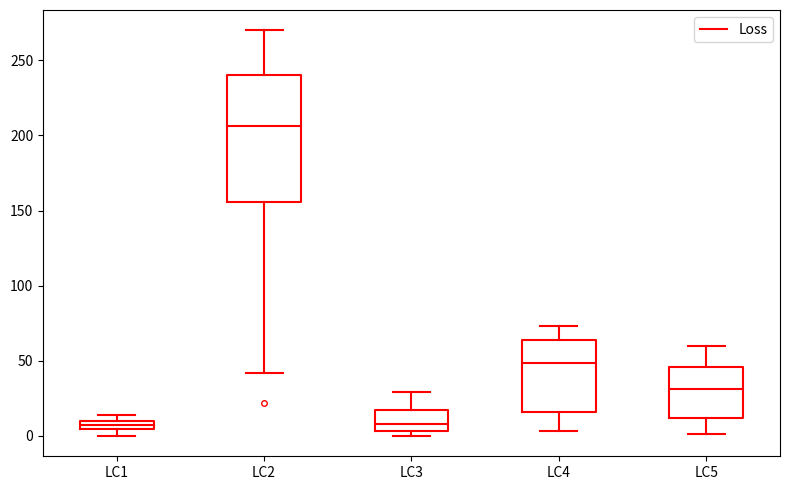

Comparing the boxes themselves (not the whiskers), which one is the tallest?

LC2